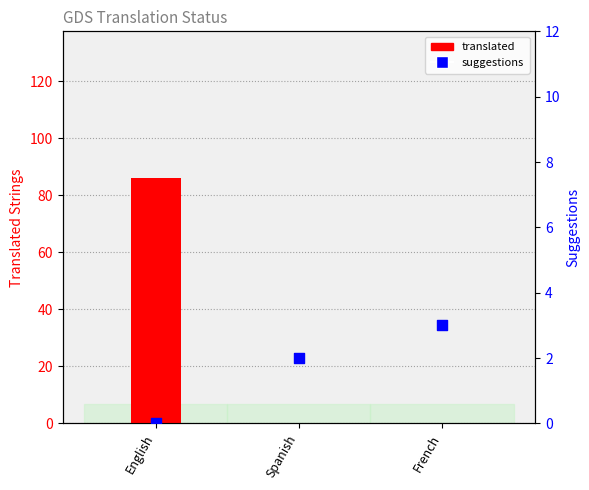

Is the value of suggestions at English greater than the value of translated at French?

No